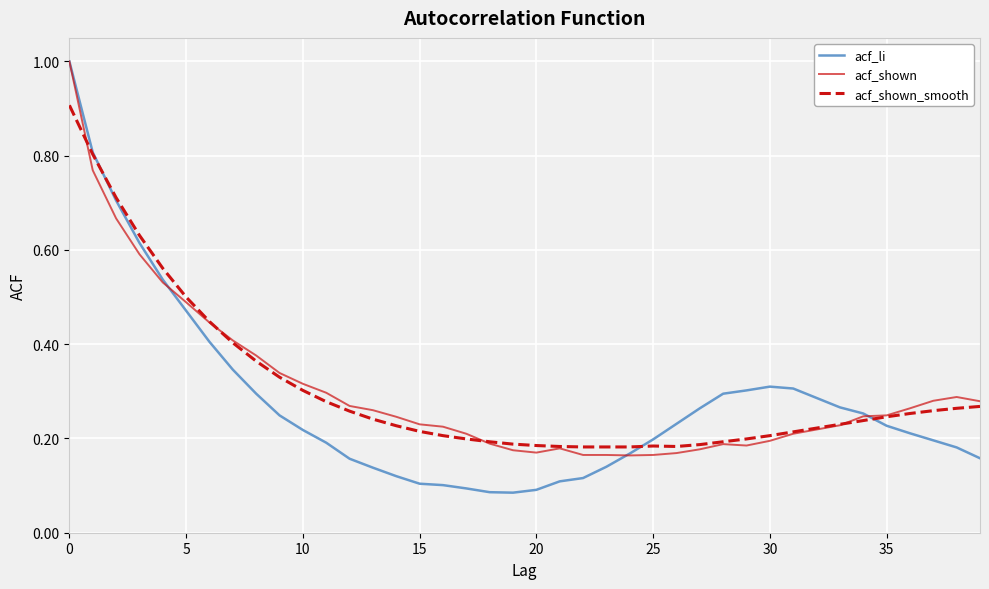

Count the number of data series in this chart.

3